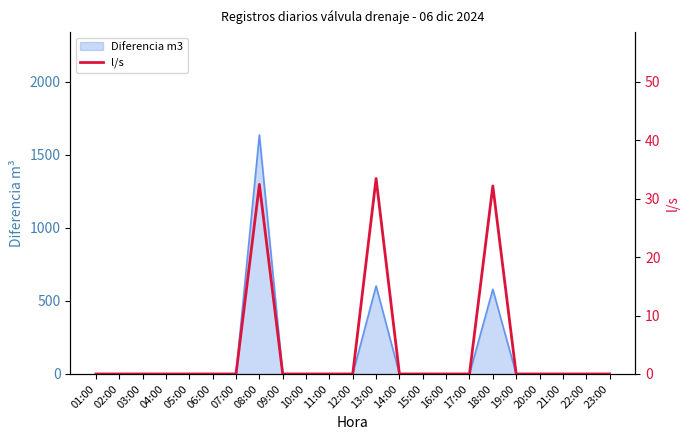

Rank the categories by value from highest to lowest.

13:00, 08:00, 18:00, 01:00, 02:00, 03:00, 04:00, 05:00, 06:00, 07:00, 09:00, 10:00, 11:00, 12:00, 14:00, 15:00, 16:00, 17:00, 19:00, 20:00, 21:00, 22:00, 23:00